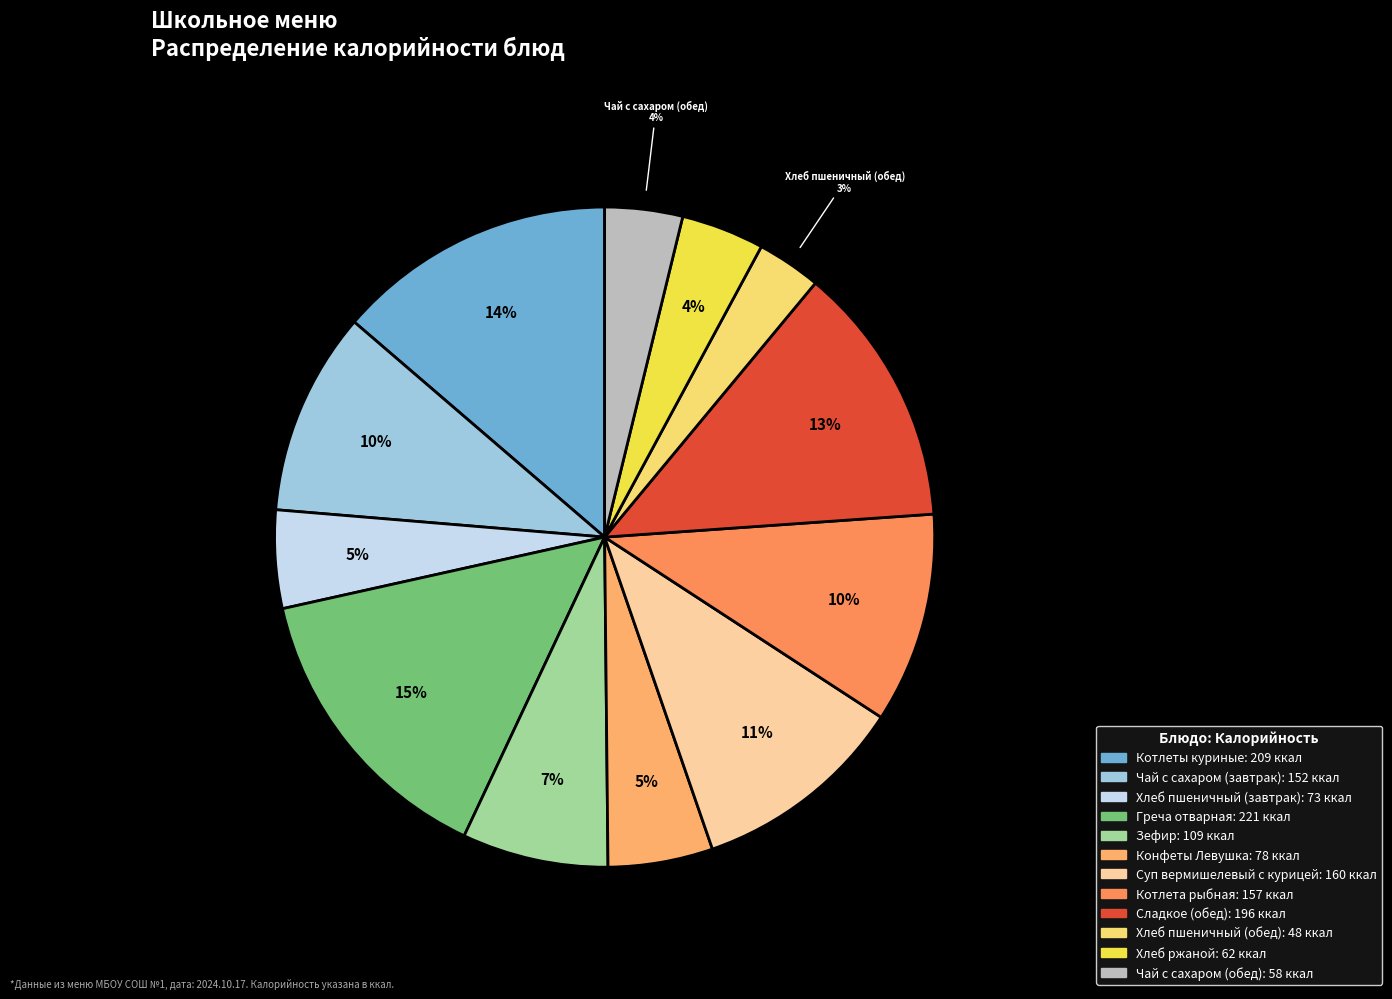

What percentage is the Зефир slice, to the nearest percent?

7%